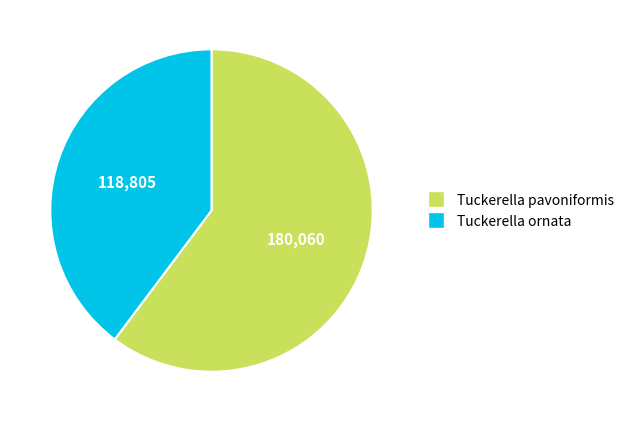

Between Tuckerella pavoniformis and Tuckerella ornata, which is larger?

Tuckerella pavoniformis